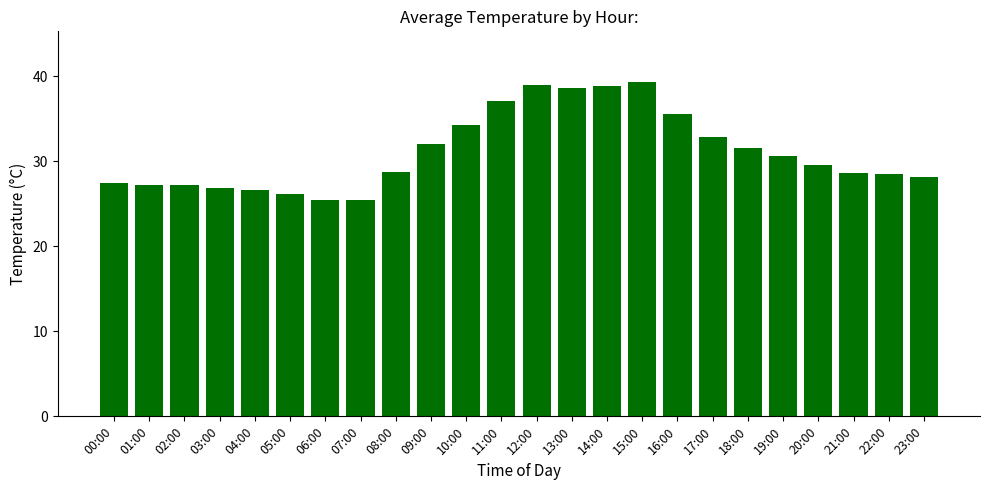

What is the greatest value displayed?

39.4